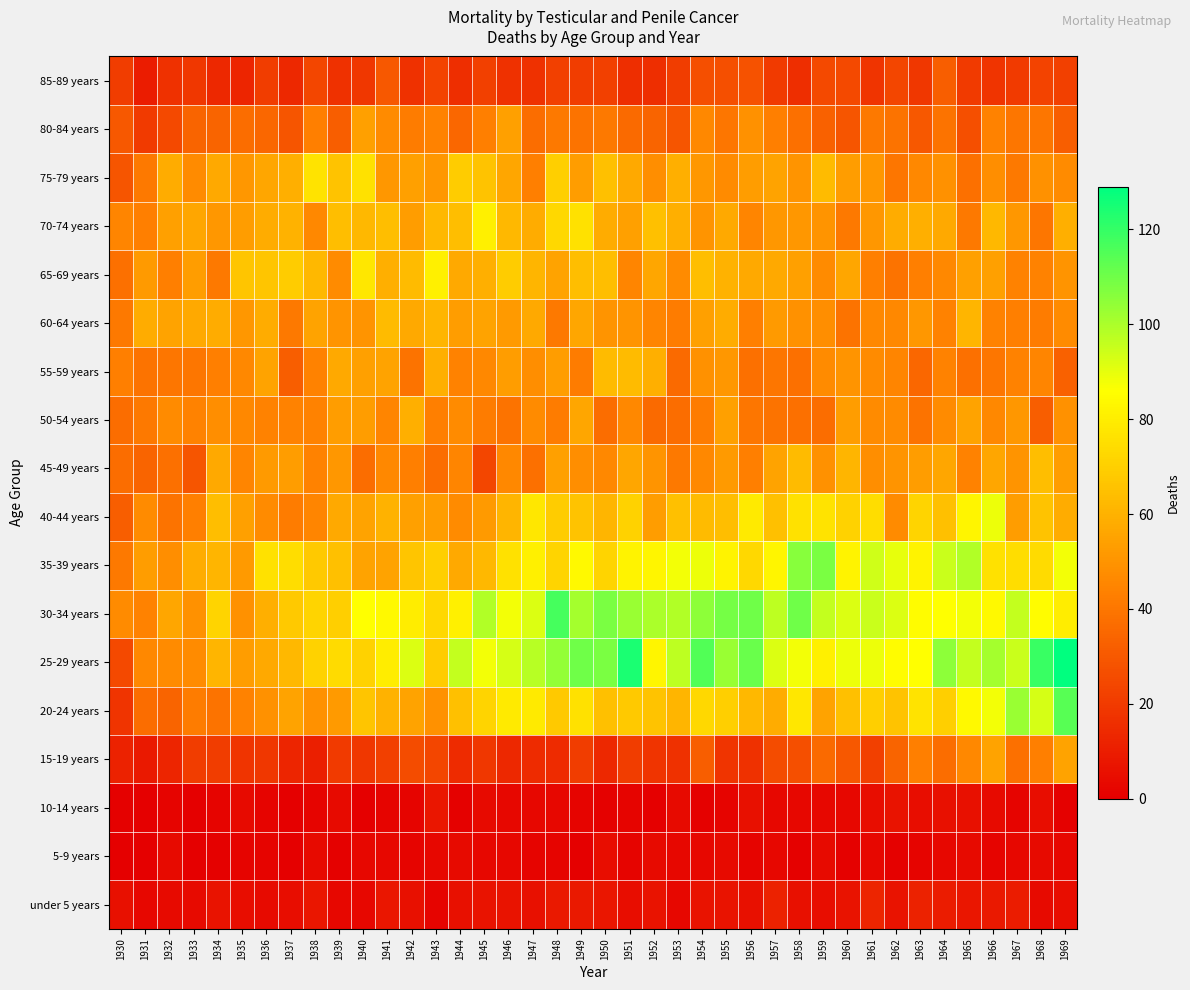

Which series has the largest total across all categories?

25-29 years